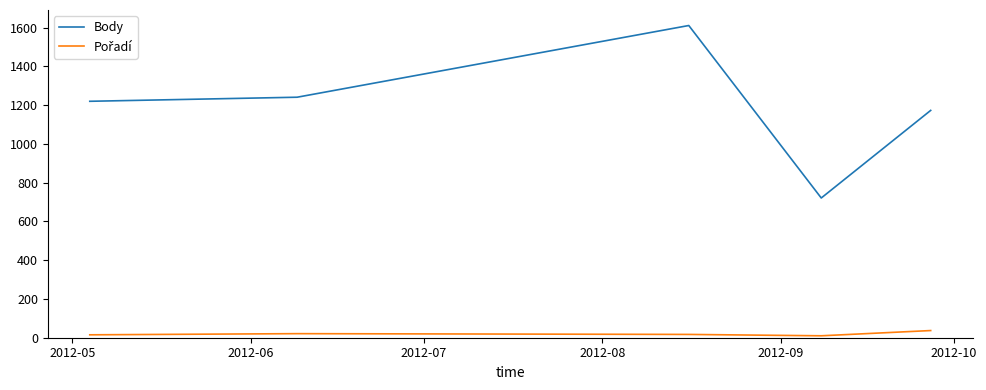

Which series has the largest range (max minus min)?

Body